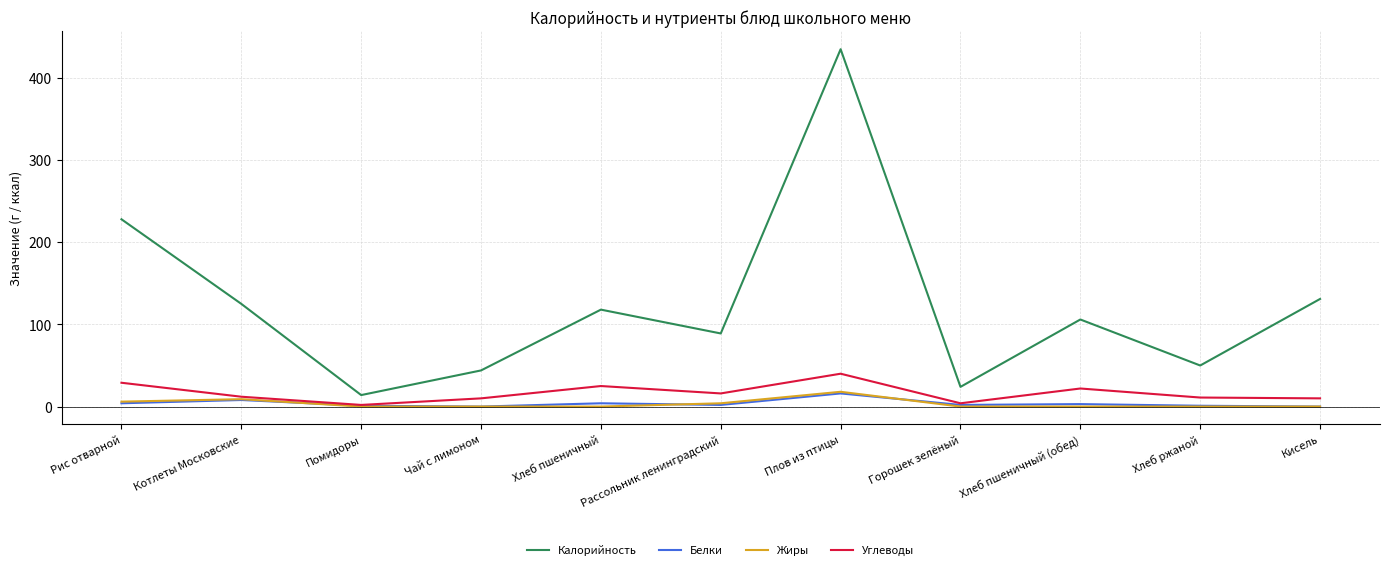

True or false: Жиры has a value of 0 at Чай с лимоном.

True